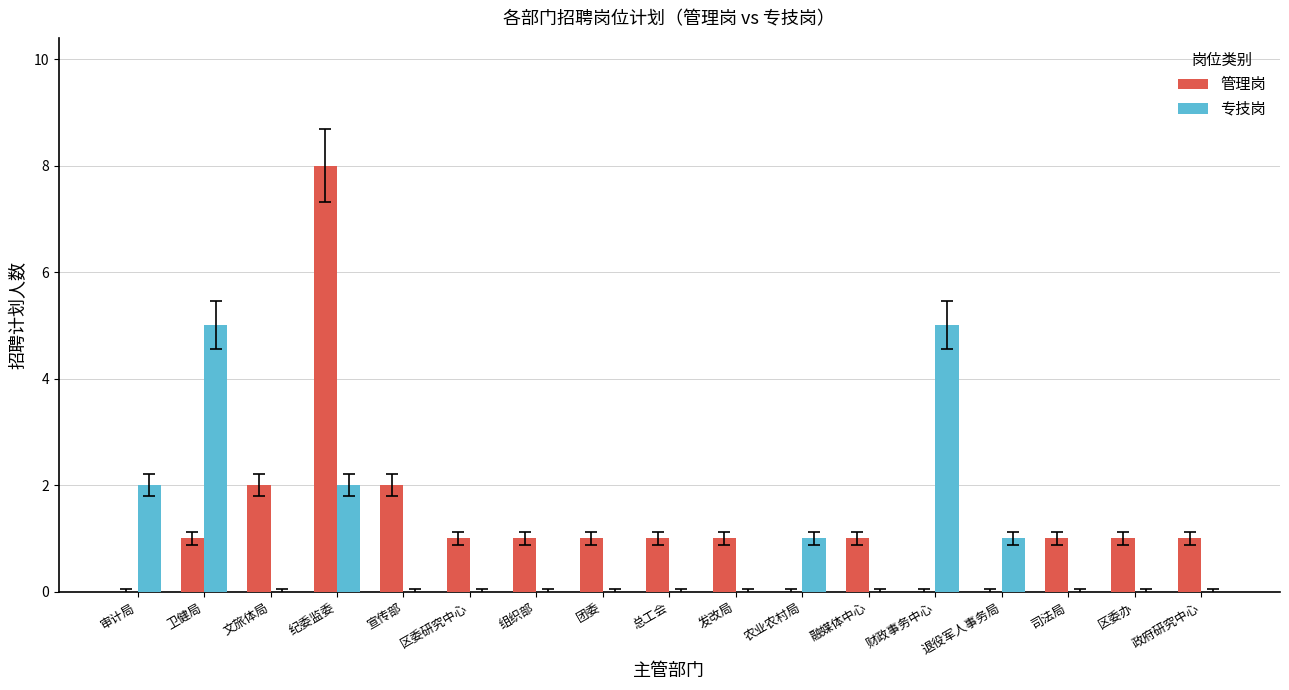

Which series changed the most between 卫健局 and 团委?

专技岗